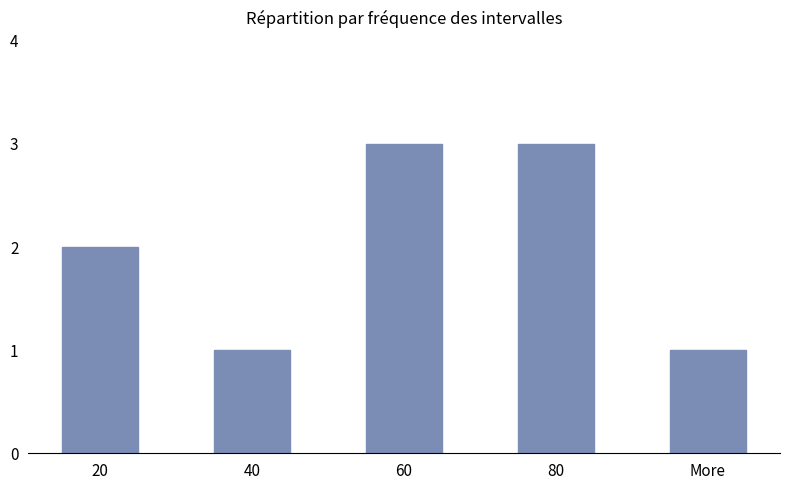

Is it true that the value at 40 is 0?

False